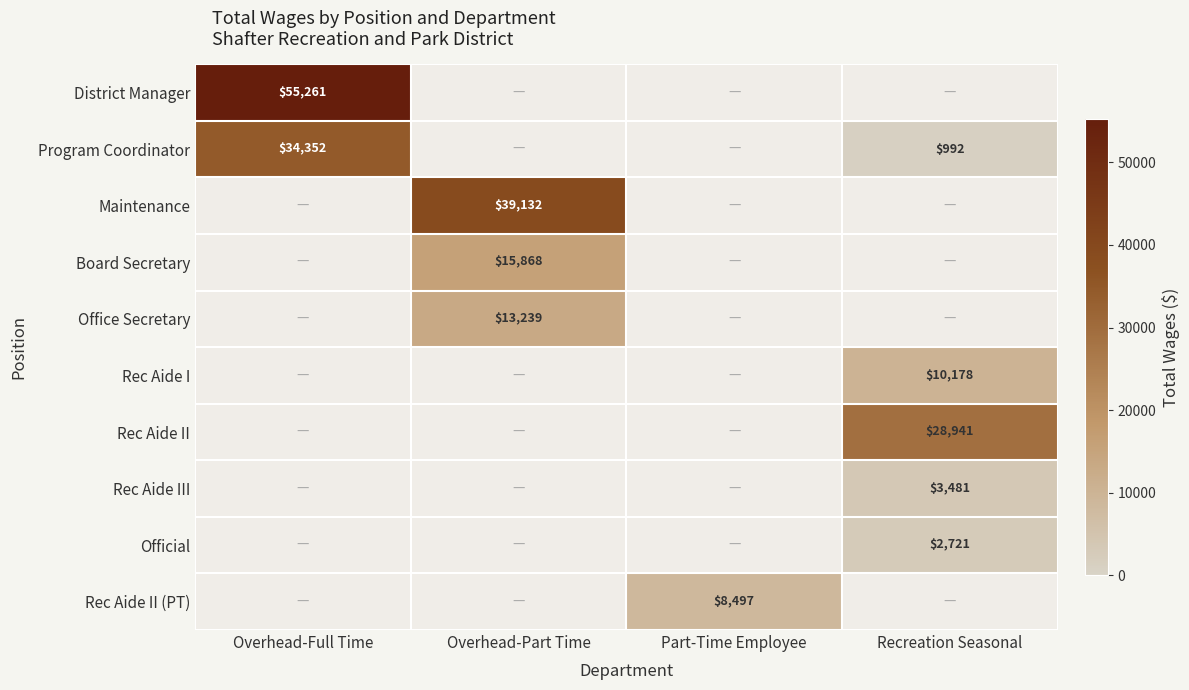

Is it true that Rec Aide I equals 5048.7 at Recreation Seasonal?

False